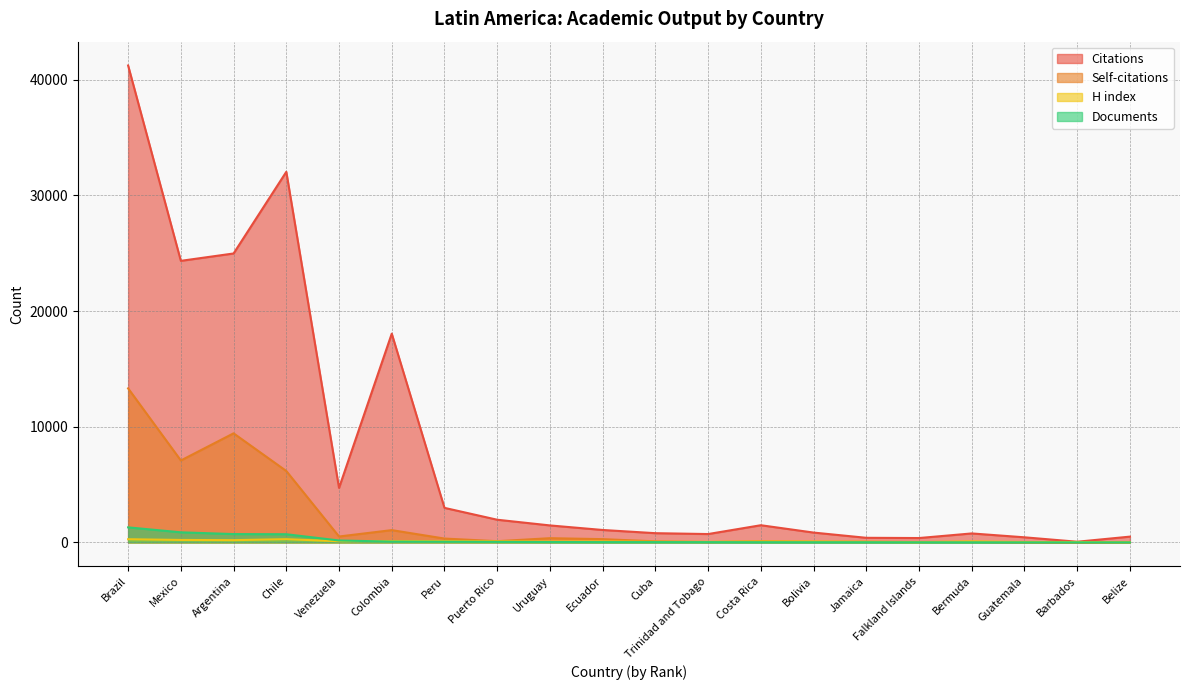

What is the sum of all Citations values?

159285